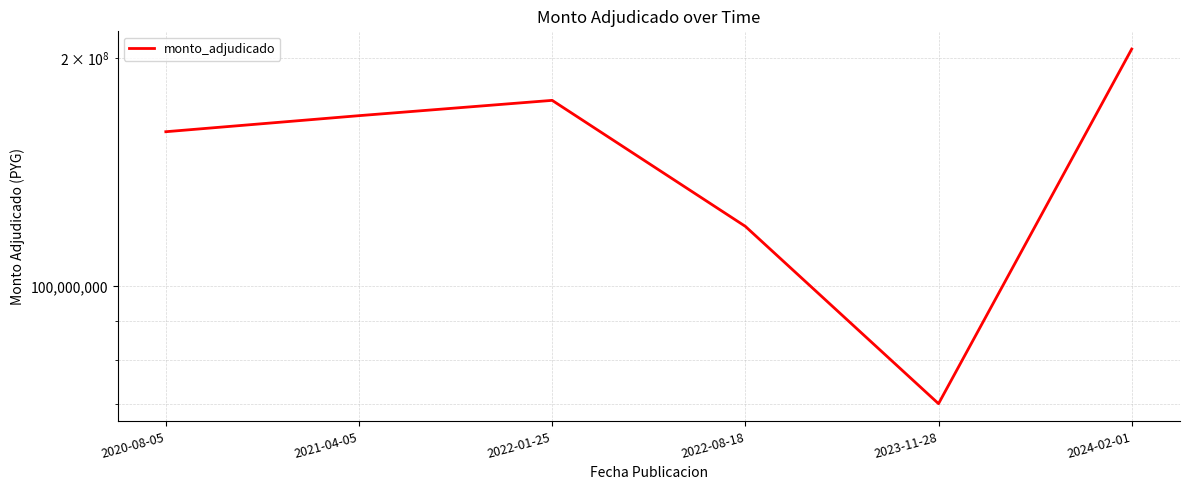

Is it true that the value at 2023-11-28 is 109627557?

False